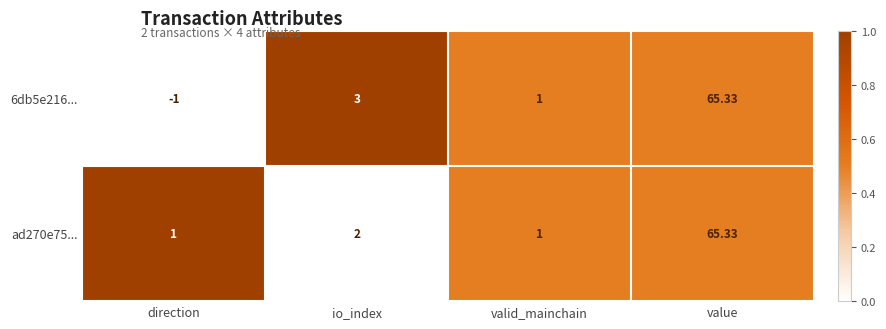

How many values in 6db5e216... are below zero?

1